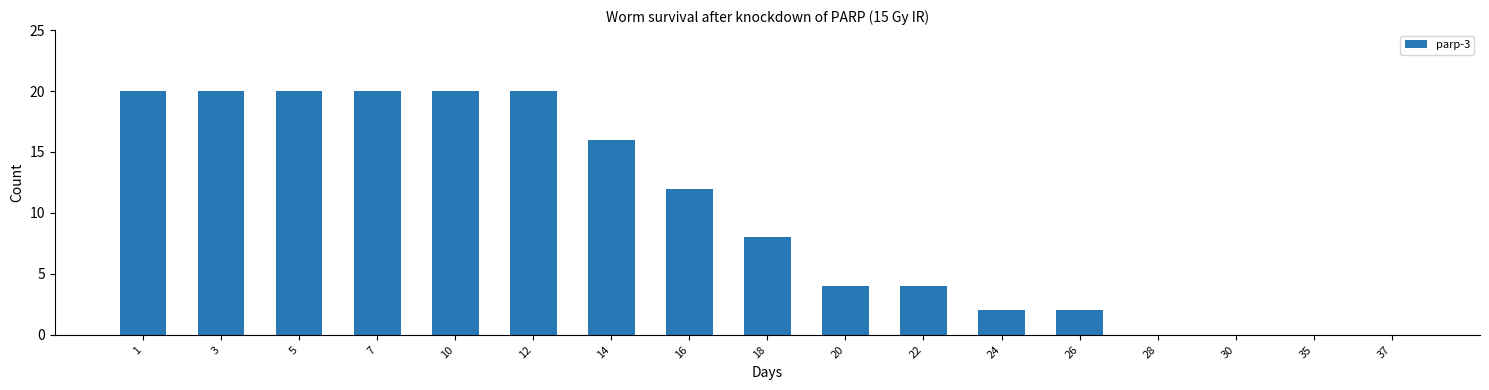

Approximately how many times larger is the value at 12 compared to 3?

1.0